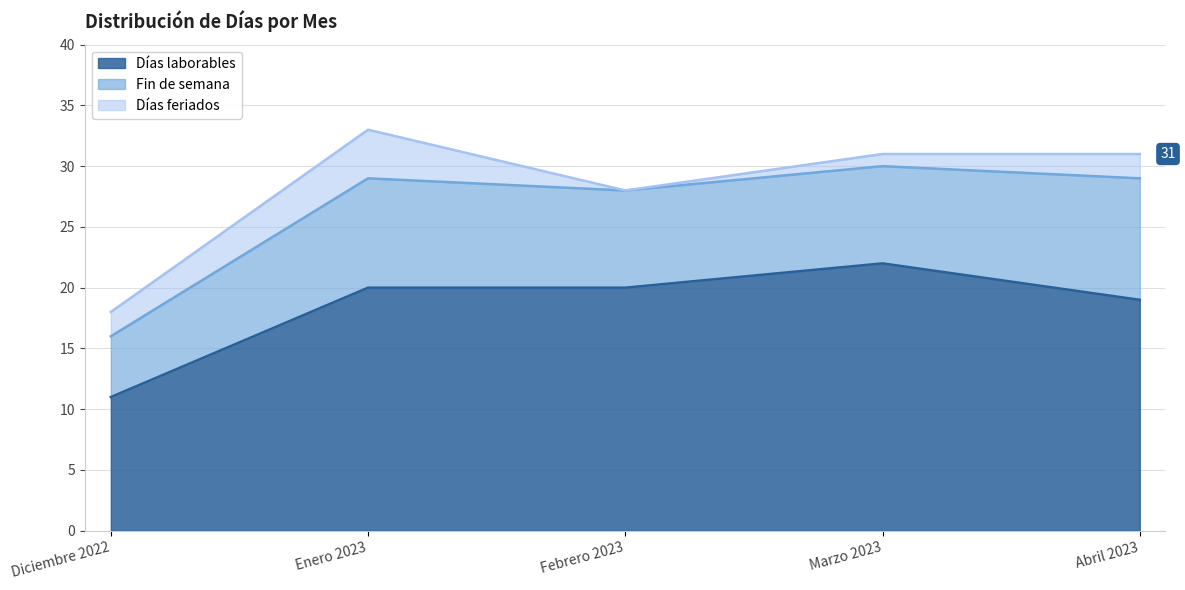

Which series has the largest total across all categories?

Días laborables